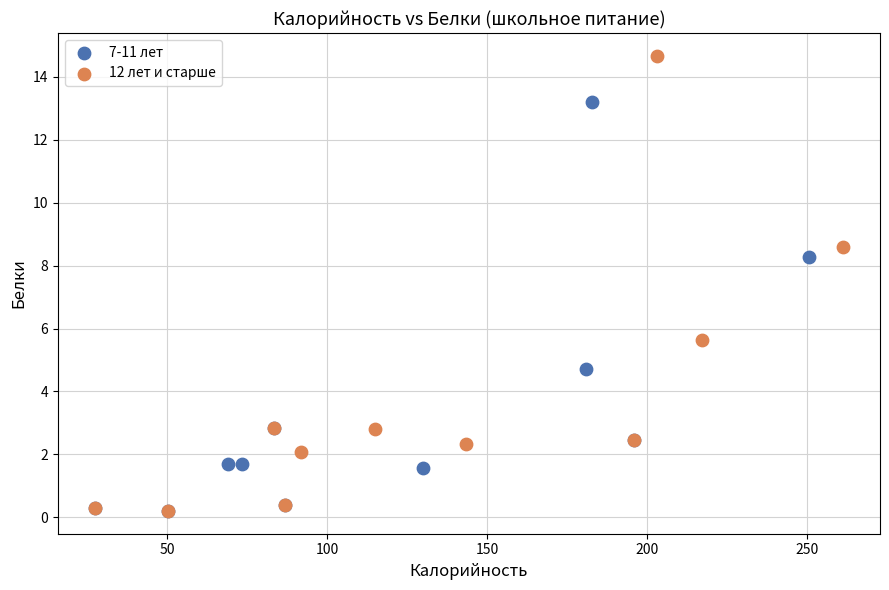

Which series has the largest Y range (max minus min)?

12 лет и старше